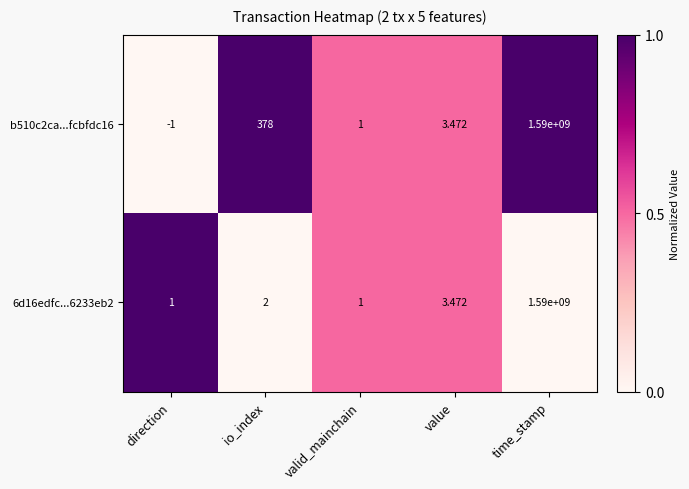

At how many categories does at least one series exceed 0?

5